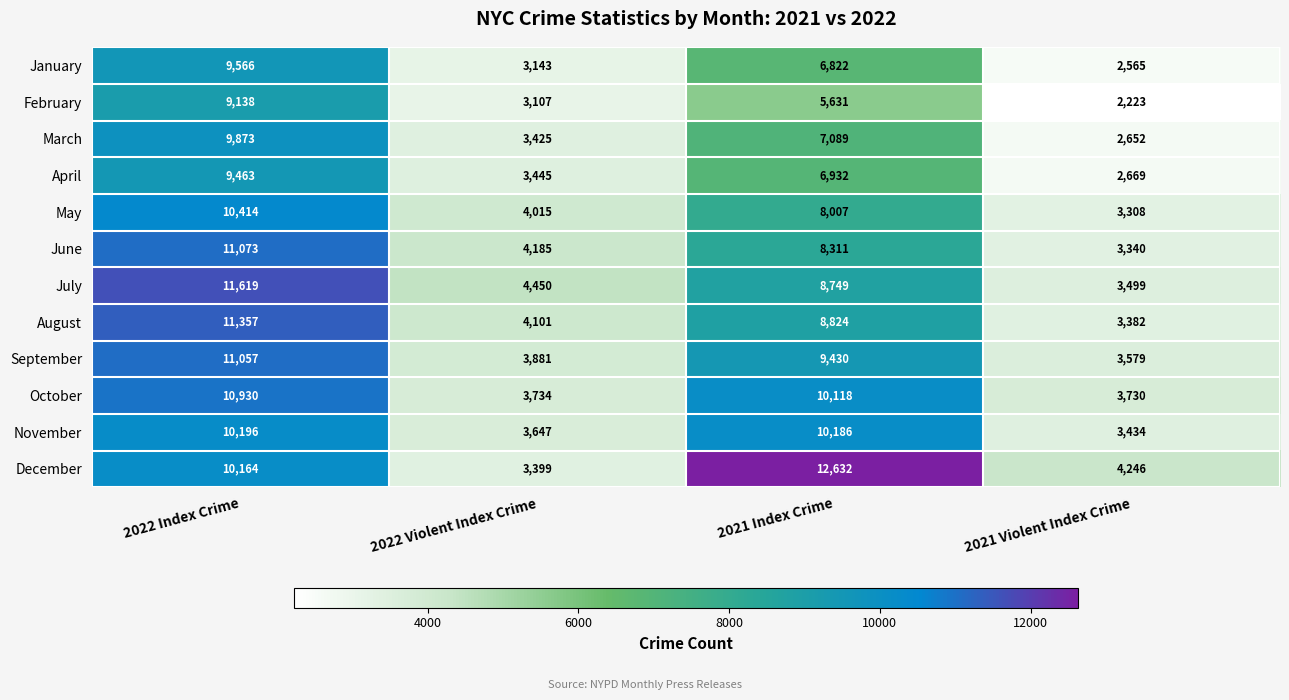

Rank the series at 2022 Violent Index Crime from highest to lowest value.

July, June, August, May, September, October, November, April, March, December, January, February